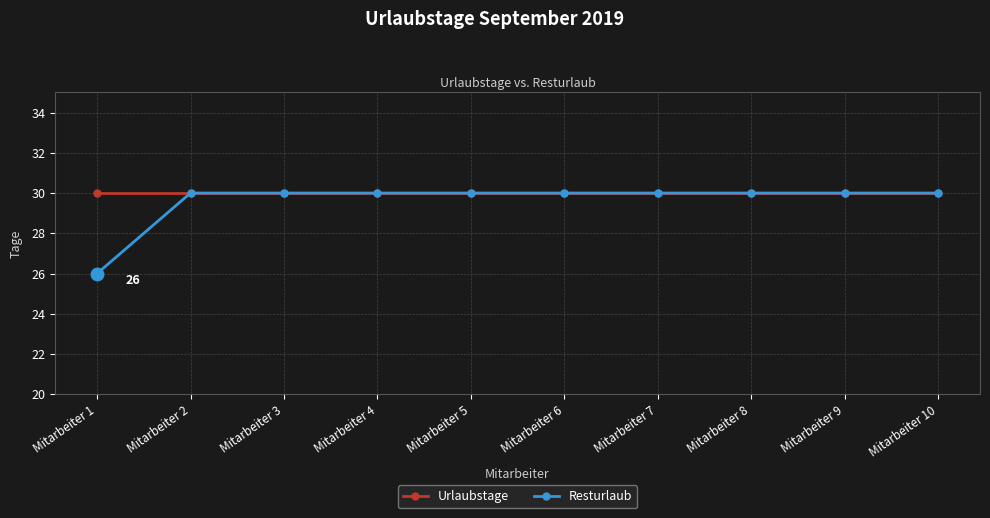

What is the value of the Urlaubstage point at the 8th from the left?

30